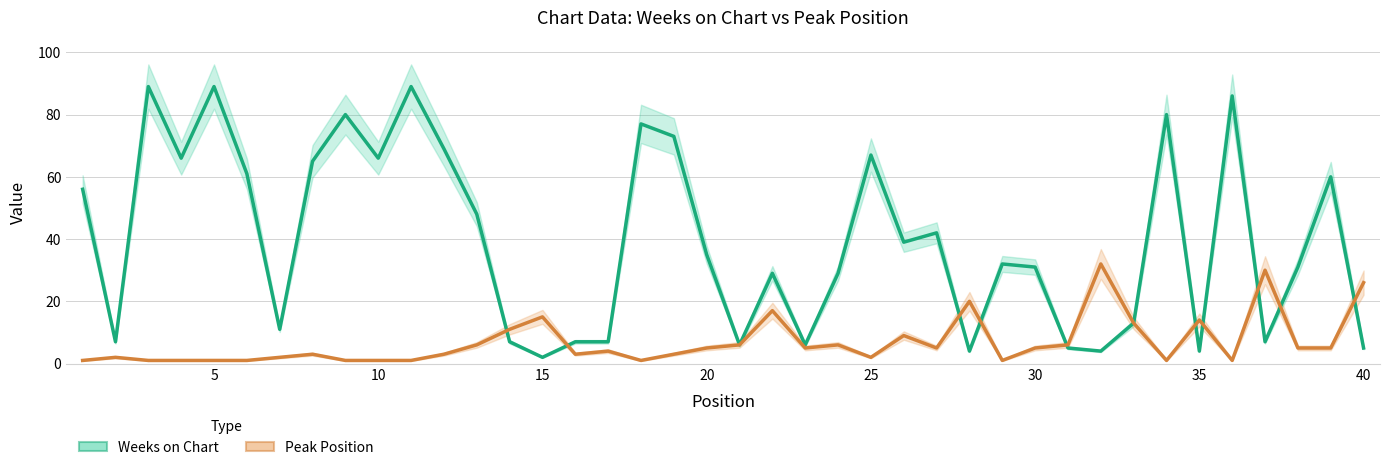

At how many categories does at least one series exceed 71?

8